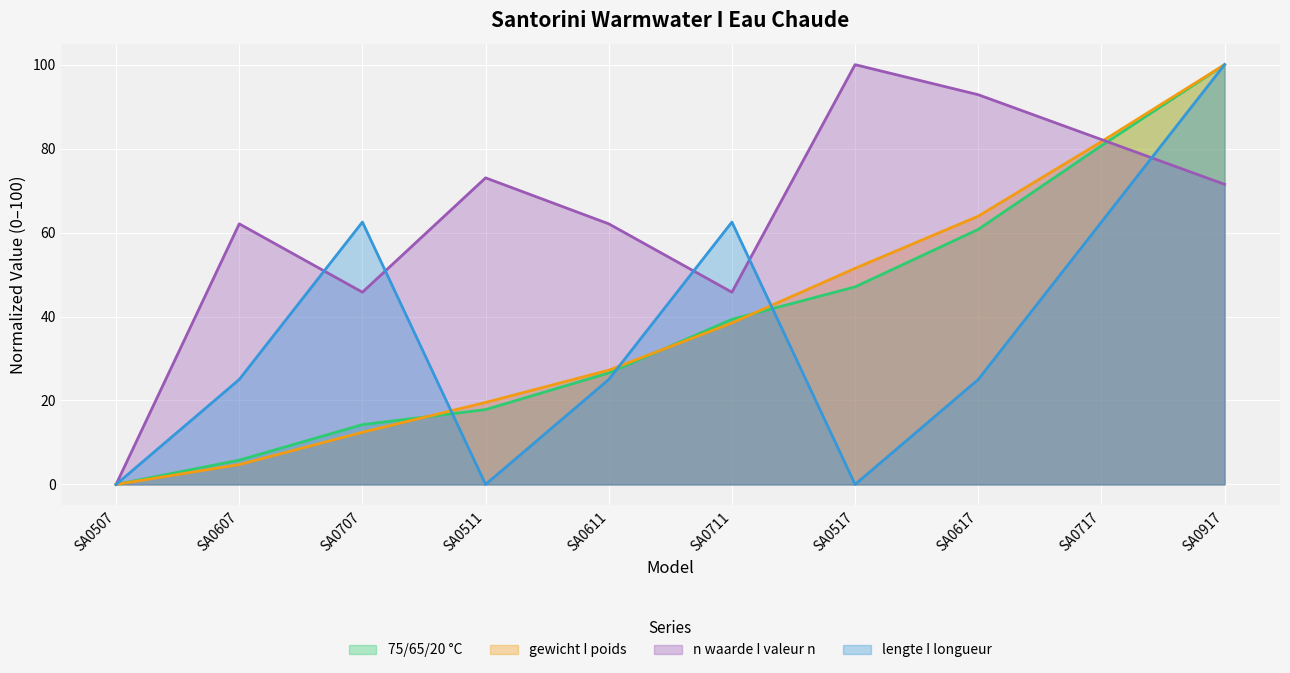

At which label does 75/65/20 °C reach its minimum?

SA0507